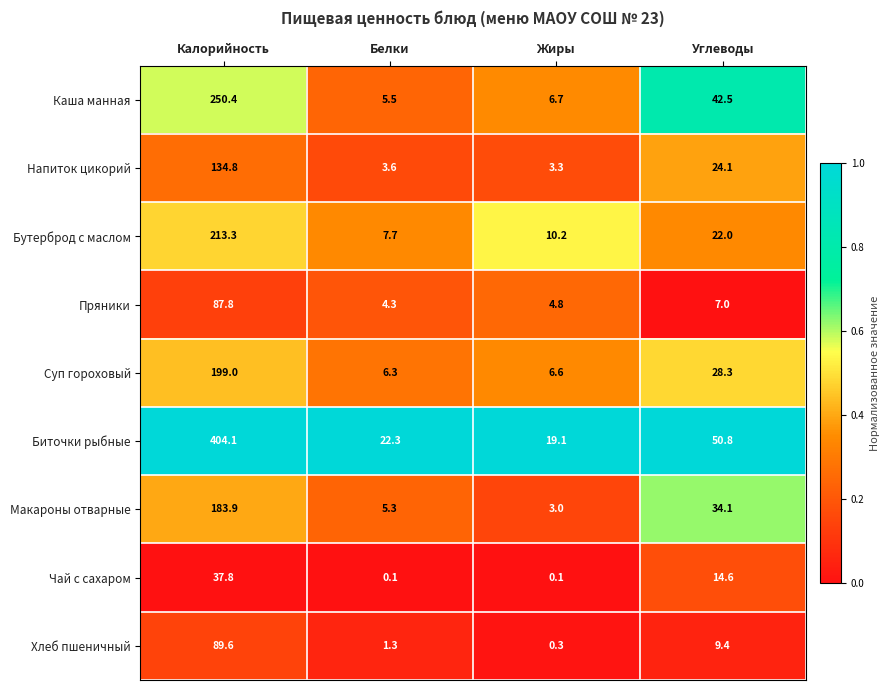

The Пряники series shows 7.0 at Углеводы. True or false?

True